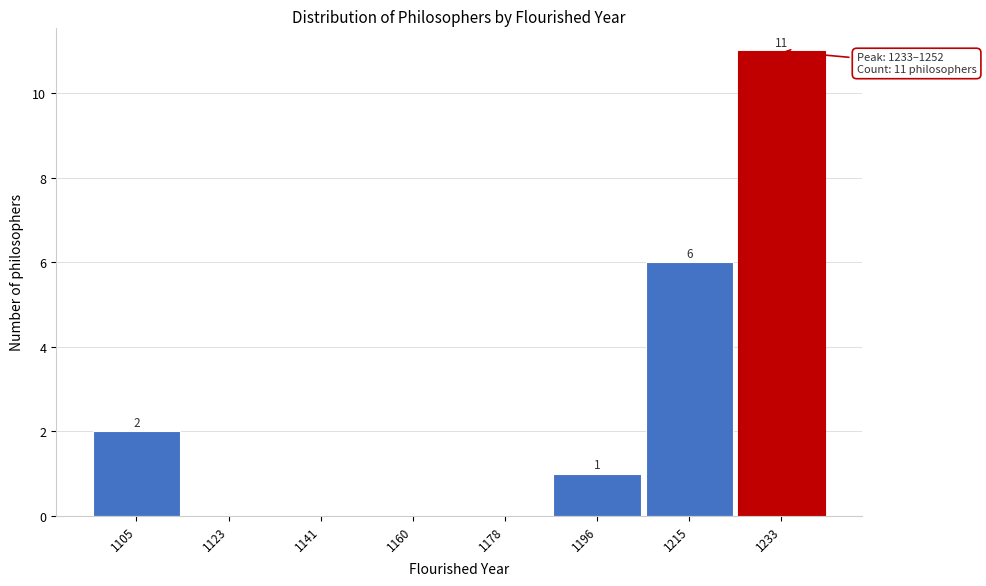

Reading left to right, list all the values displayed in this chart.

1105=2	1123=0	1141=0	1160=0	1178=0	1196=1	1215=6	1233=11